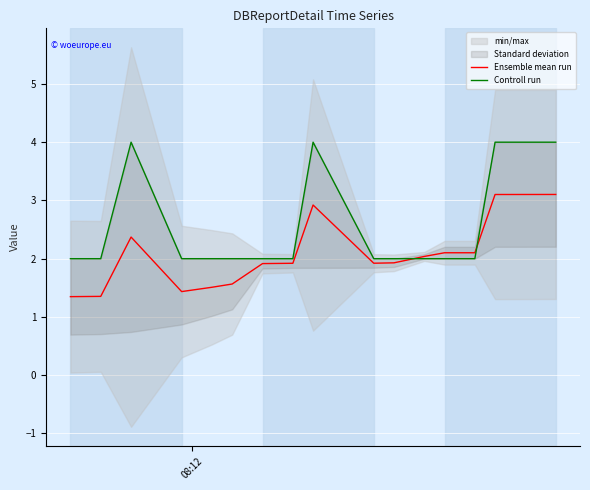

What is the highest value of the Ensemble mean run series?

3.1